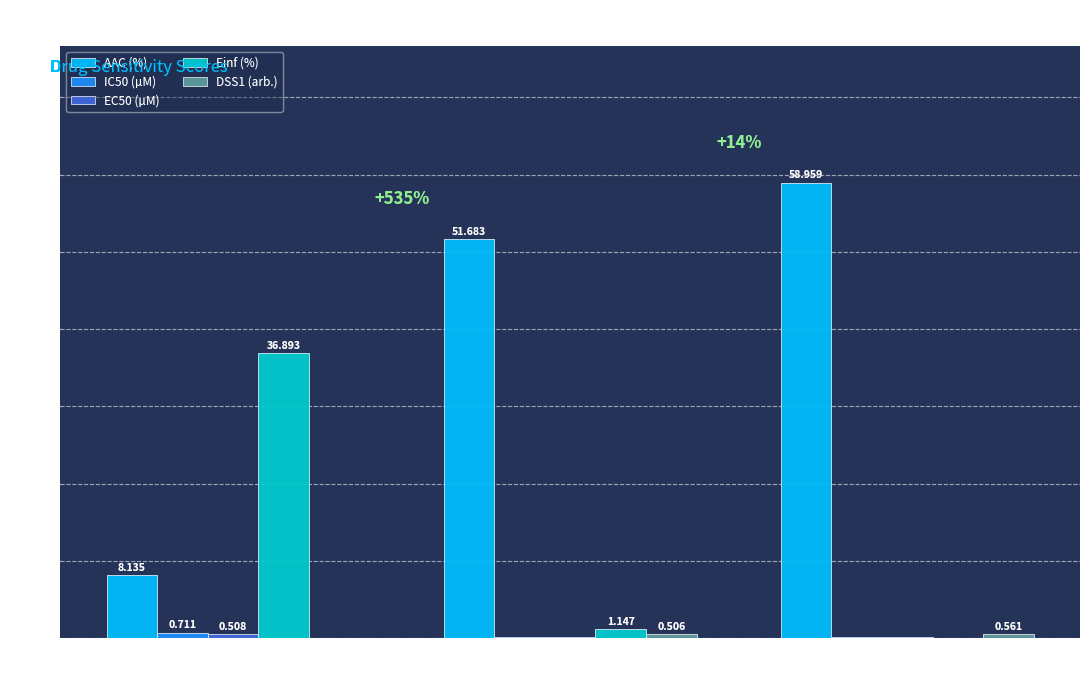

Which series has the largest total across all categories?

AAC (%)